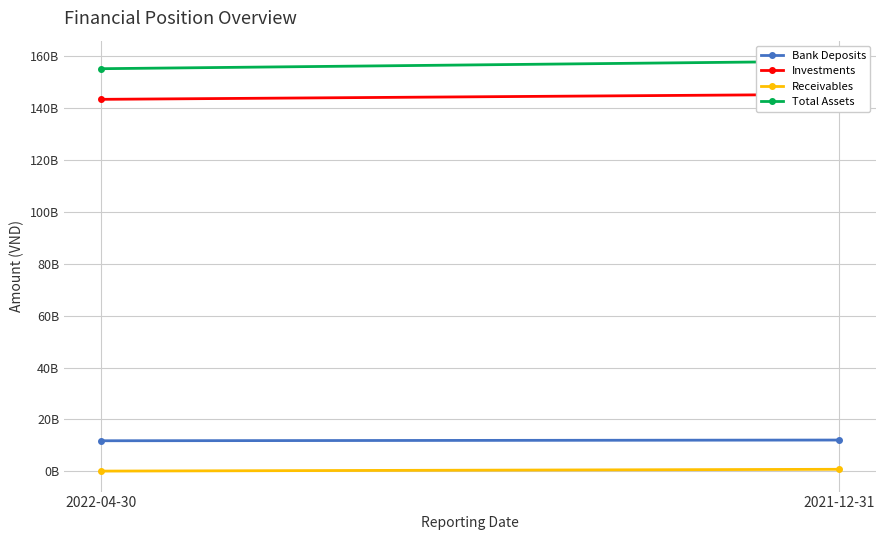

True or false: Receivables has a value of 751470000 at 2021-12-31.

True